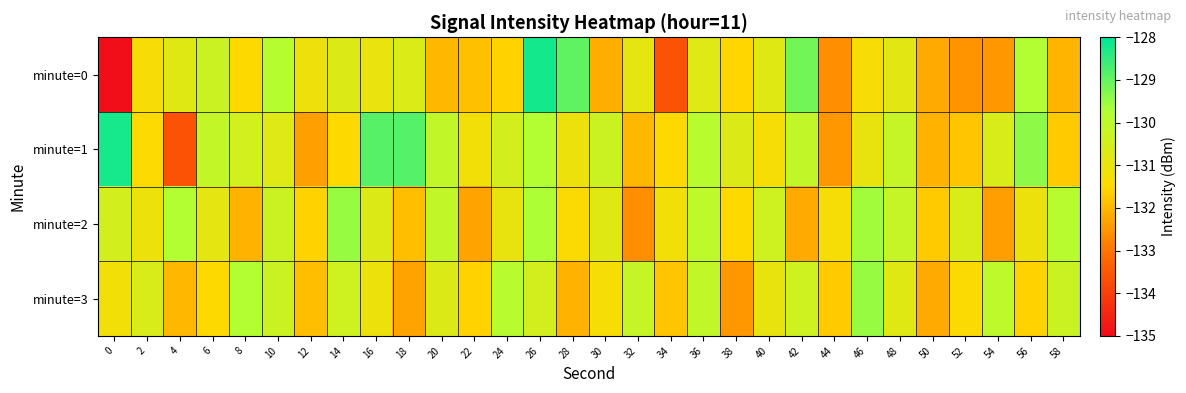

At which category is the sum across all series the highest?

26